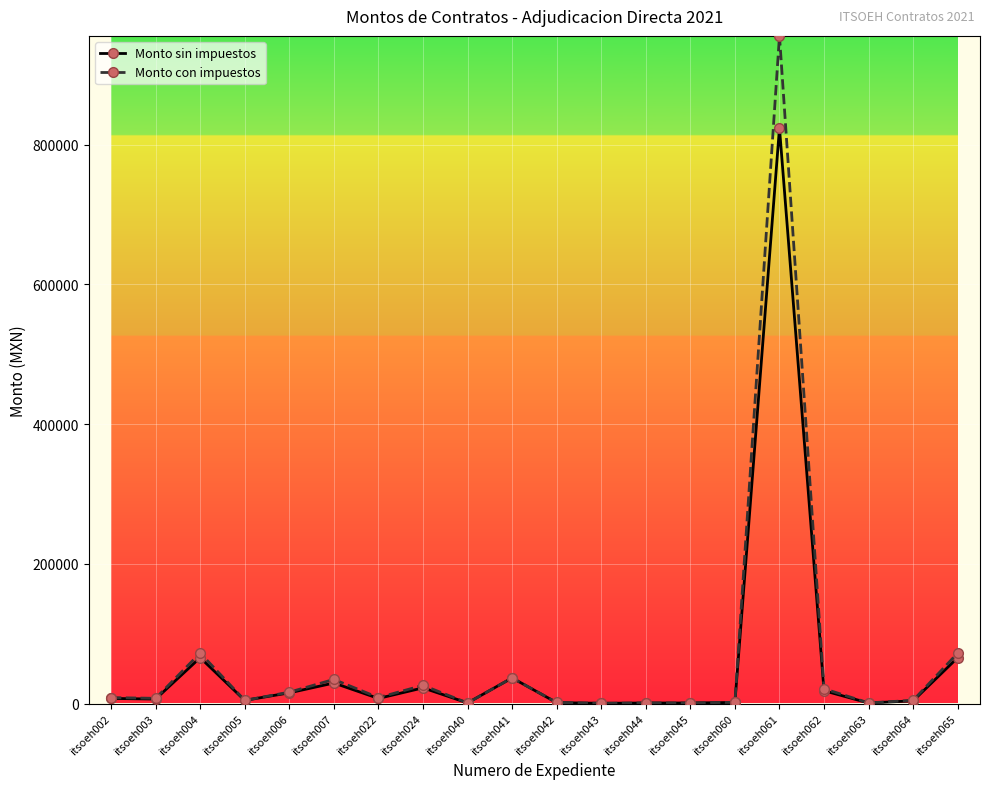

The value of Monto sin impuestos at itsoeh041 is 36759.9. True or false?

True